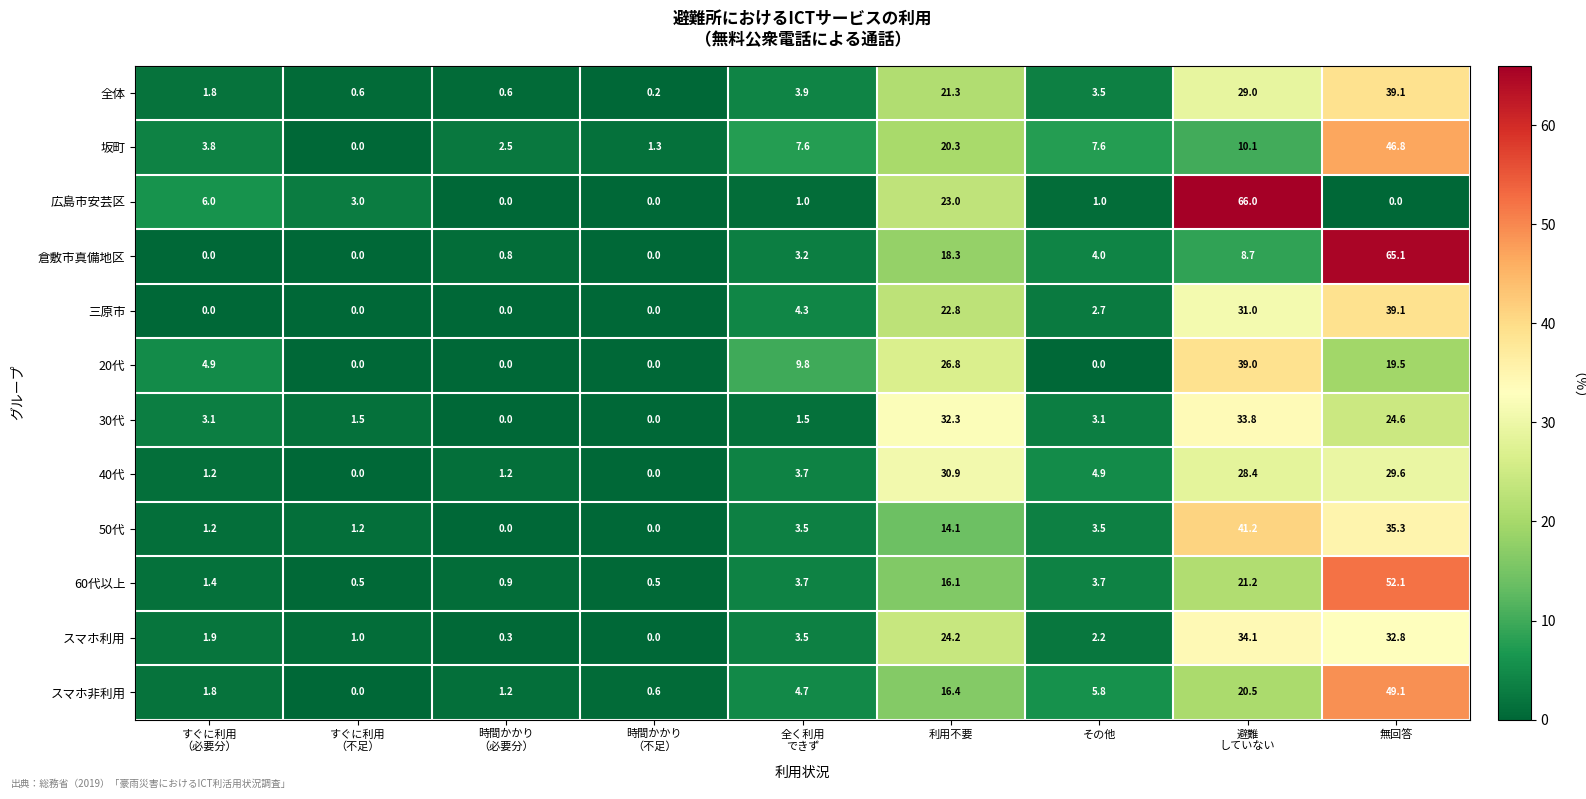

What is the difference between the highest and lowest values at 無回答?

65.1